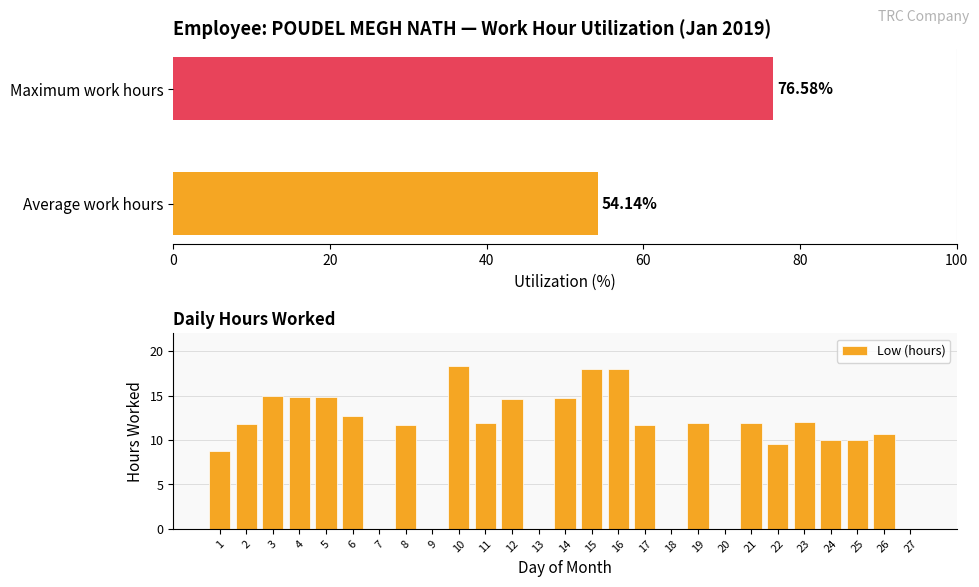

List the labels in order of value, largest first.

10, 15, 16, 3, 5, 4, 14, 12, 6, 23, 21, 19, 11, 2, 17, 8, 26, 25, 24, 22, 1, 7, 9, 13, 18, 20, 27